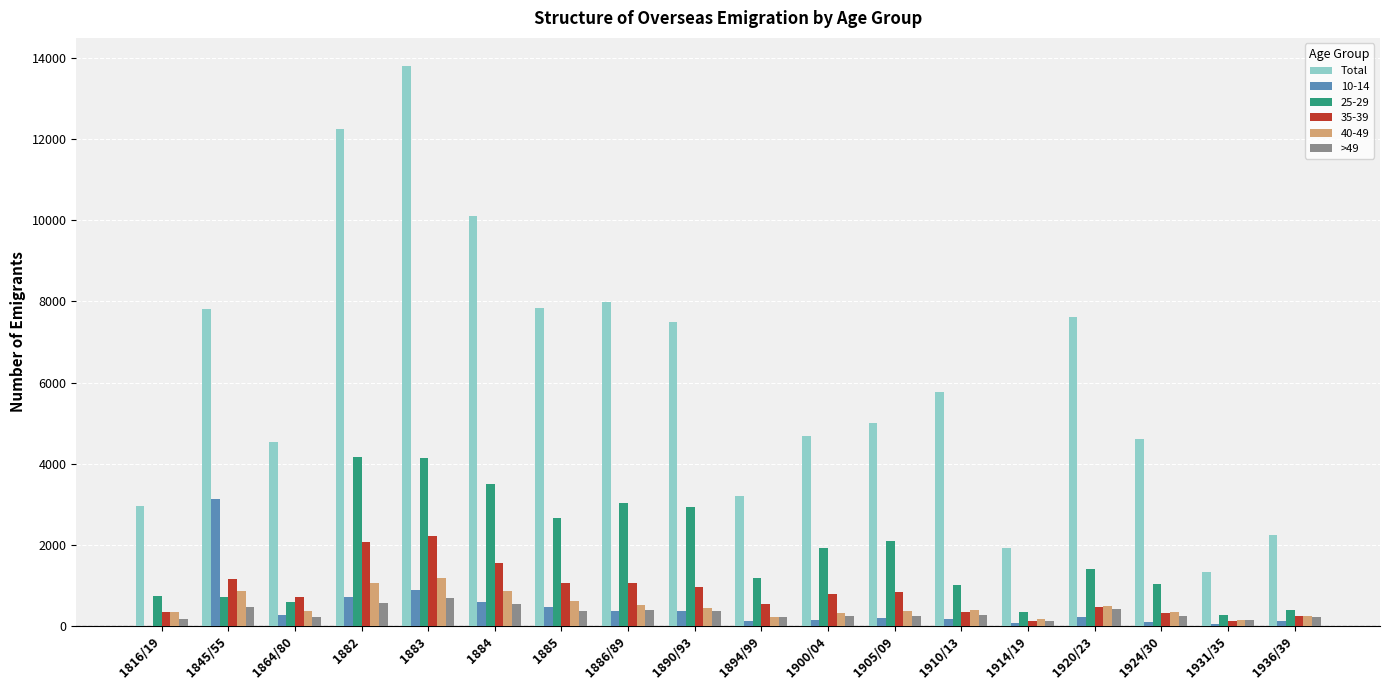

How many groups of bars are there?

18